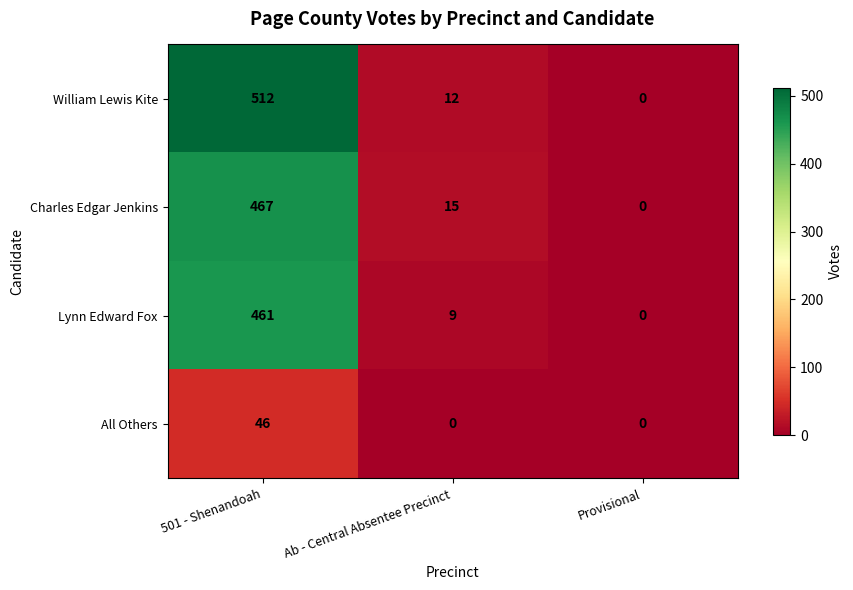

How many positive values does the All Others series have?

1